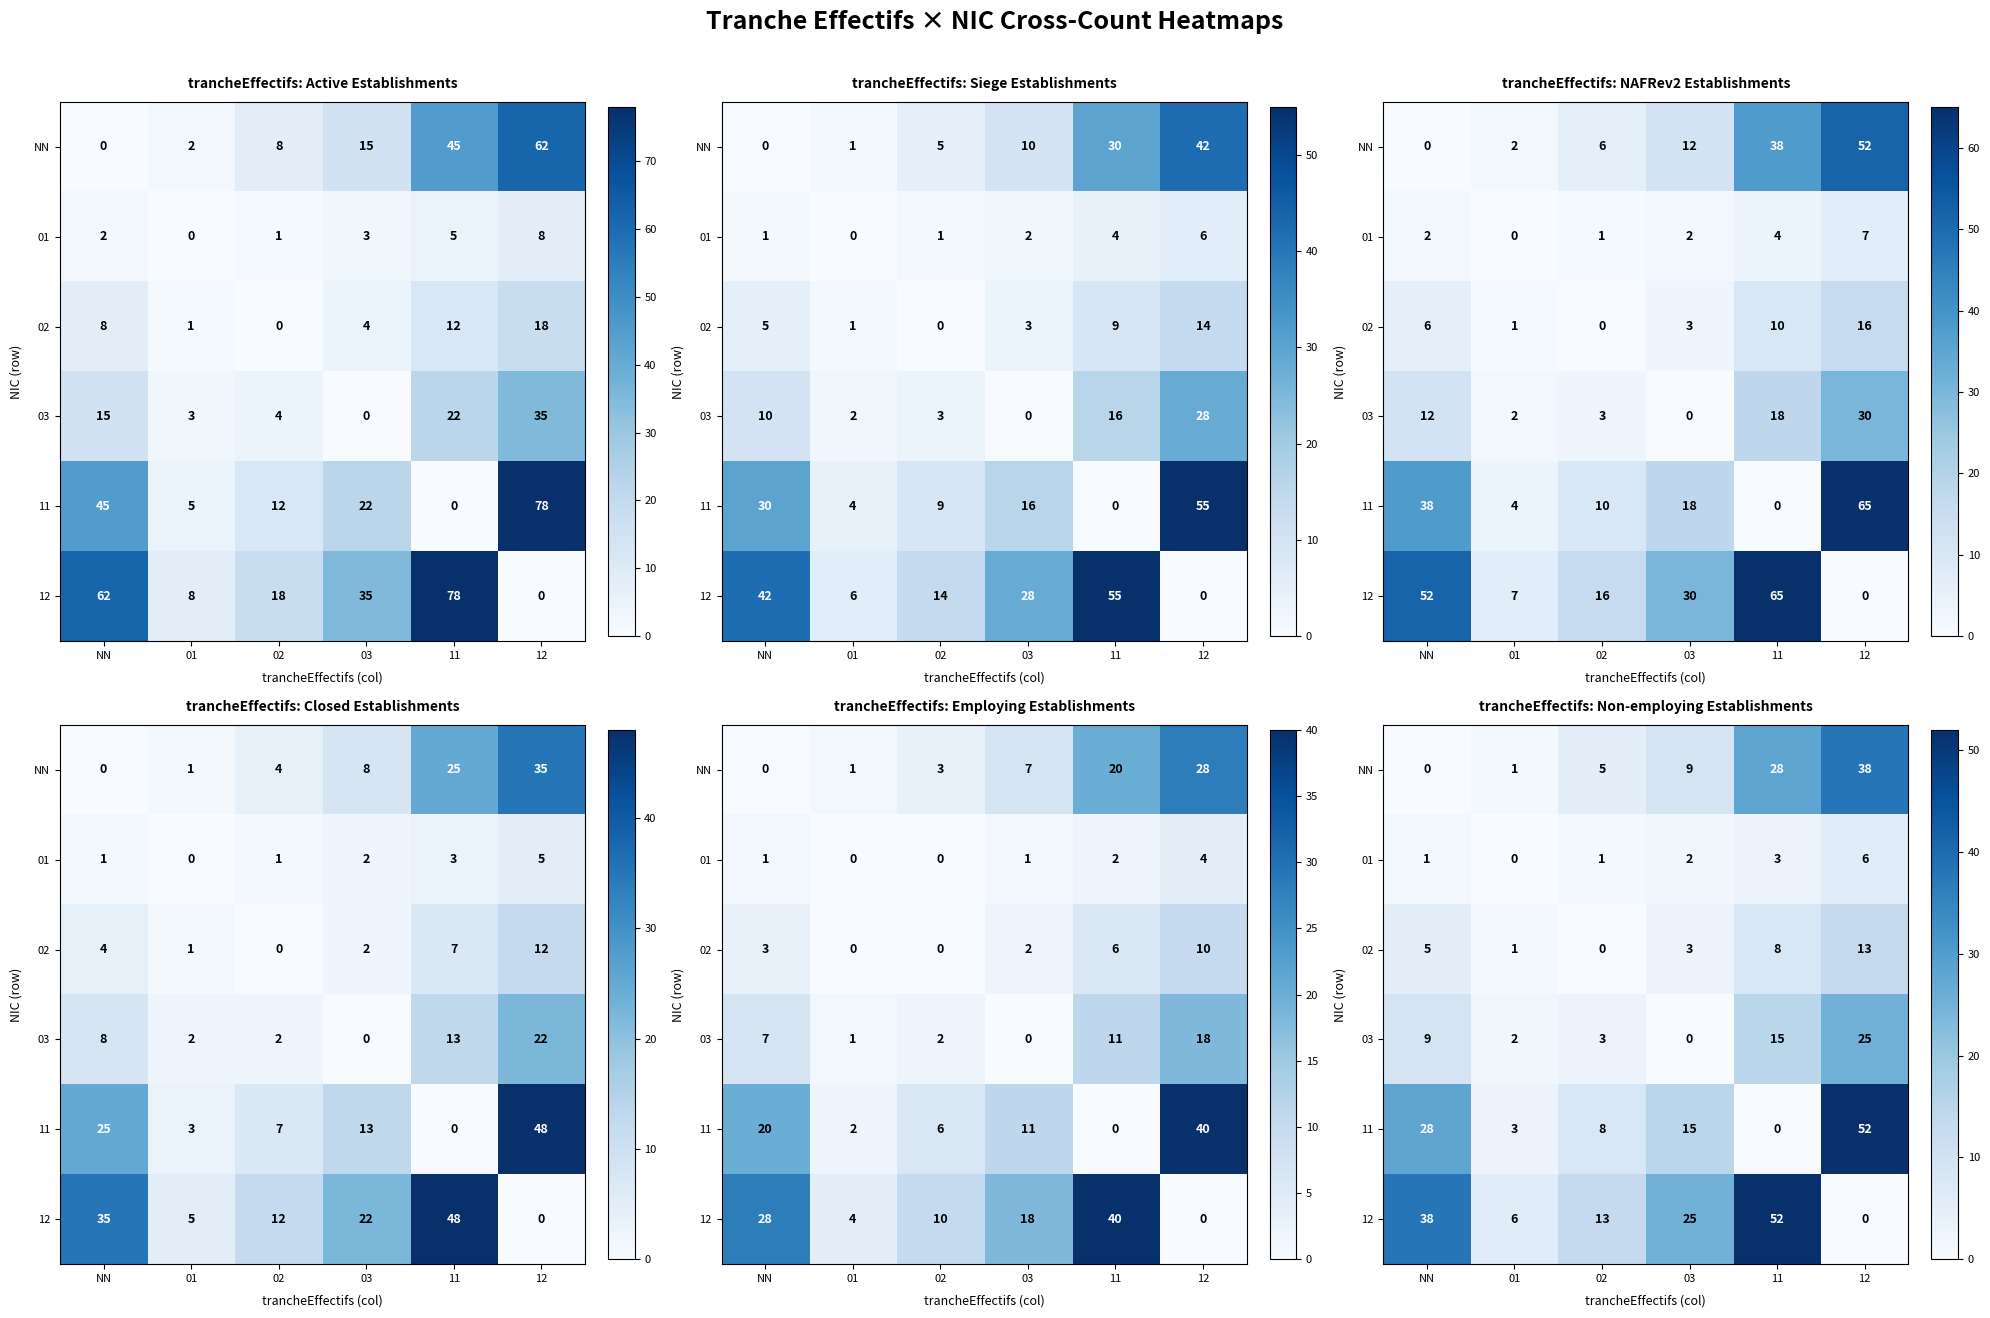

Which series changed the most between 01 and 02?

12